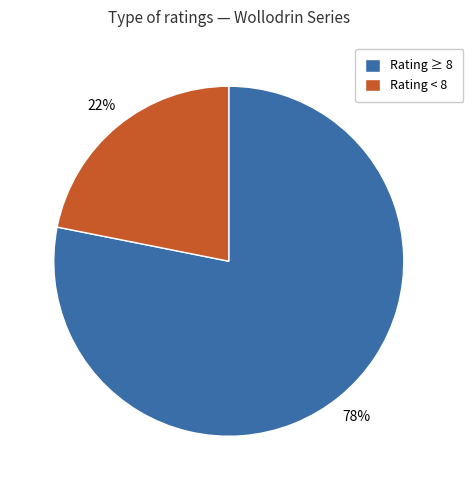

To the nearest percent, what portion does Rating < 8 represent?

22%